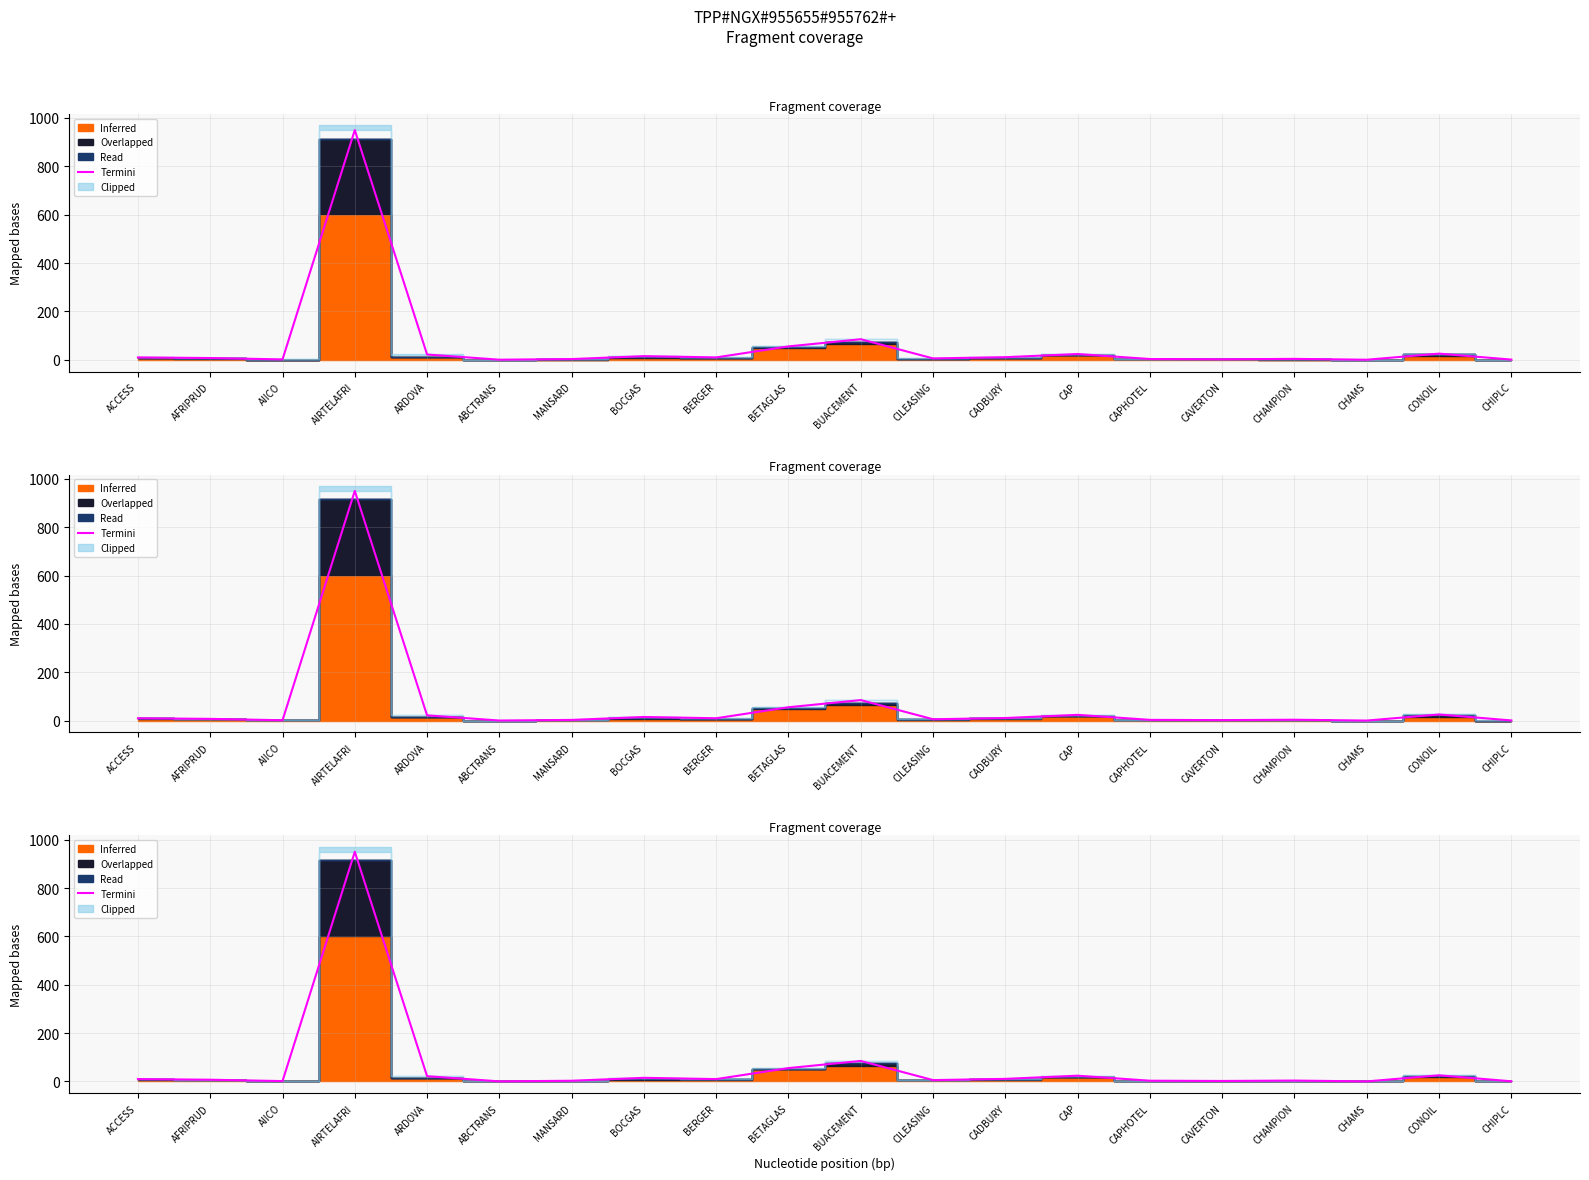

What is the difference between the maximum and minimum values?

949.7